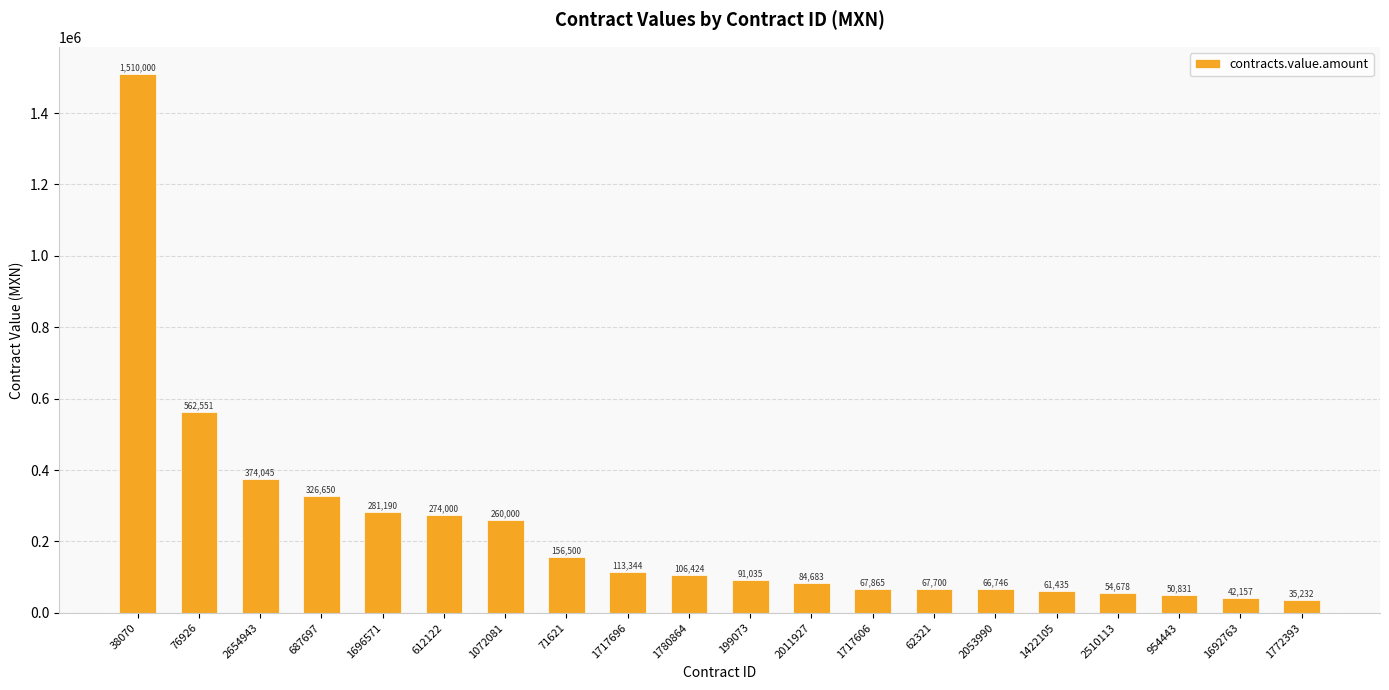

Where does the data first go above 106424?

38070